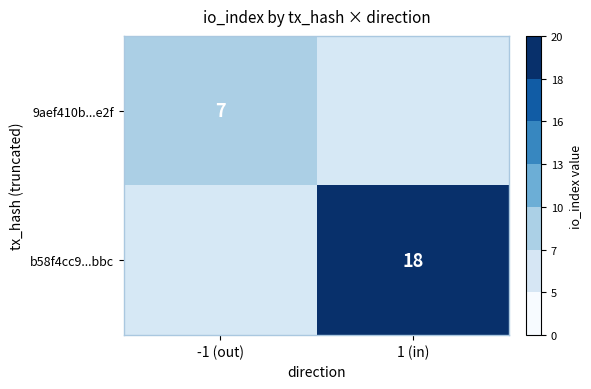

The b58f4cc9...bbc series shows 5 at 1 (in). True or false?

False